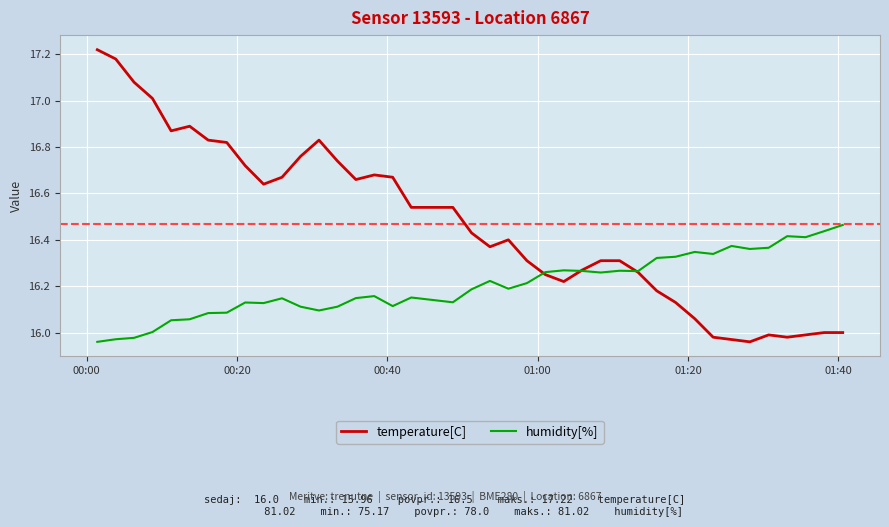

Which series has the largest range (max minus min)?

temperature[C]